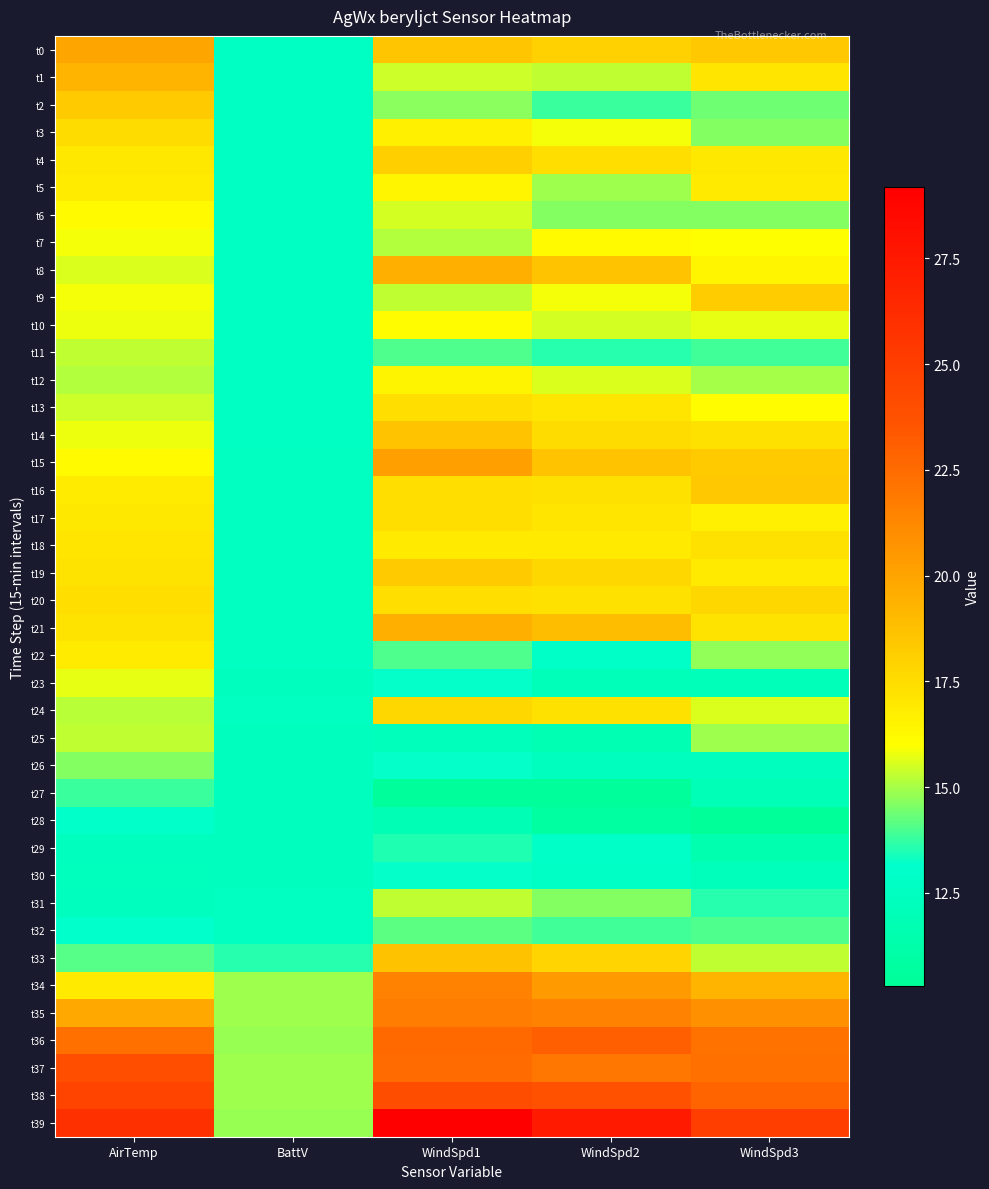

Reading left to right, extract all data points from this chart.

t0: AirTemp=19.9	BattV=12.7	WindSpd1=18.5	WindSpd2=18.0	WindSpd3=18.4
t1: AirTemp=19.3	BattV=12.7	WindSpd1=15.4	WindSpd2=15.3	WindSpd3=17.1
t2: AirTemp=18.3	BattV=12.7	WindSpd1=14.7	WindSpd2=13.8	WindSpd3=14.4
t3: AirTemp=17.5	BattV=12.7	WindSpd1=16.6	WindSpd2=15.9	WindSpd3=14.6
t4: AirTemp=17.0	BattV=12.7	WindSpd1=18.1	WindSpd2=17.4	WindSpd3=17.0
t5: AirTemp=16.8	BattV=12.7	WindSpd1=16.4	WindSpd2=14.9	WindSpd3=16.9
t6: AirTemp=16.2	BattV=12.7	WindSpd1=15.5	WindSpd2=14.6	WindSpd3=14.6
t7: AirTemp=15.9	BattV=12.7	WindSpd1=15.1	WindSpd2=16.2	WindSpd3=16.0
t8: AirTemp=15.6	BattV=12.7	WindSpd1=19.5	WindSpd2=18.6	WindSpd3=16.4
t9: AirTemp=15.9	BattV=12.7	WindSpd1=15.3	WindSpd2=15.9	WindSpd3=18.2
t10: AirTemp=15.8	BattV=12.7	WindSpd1=16.1	WindSpd2=15.5	WindSpd3=15.7
t11: AirTemp=15.3	BattV=12.6	WindSpd1=14.0	WindSpd2=13.6	WindSpd3=13.9
t12: AirTemp=15.1	BattV=12.6	WindSpd1=16.5	WindSpd2=15.6	WindSpd3=15.0
t13: AirTemp=15.4	BattV=12.6	WindSpd1=17.4	WindSpd2=17.1	WindSpd3=16.1
t14: AirTemp=15.8	BattV=12.6	WindSpd1=18.6	WindSpd2=17.5	WindSpd3=17.3
t15: AirTemp=16.2	BattV=12.6	WindSpd1=20.2	WindSpd2=18.6	WindSpd3=18.3
t16: AirTemp=16.8	BattV=12.6	WindSpd1=17.4	WindSpd2=17.3	WindSpd3=18.4
t17: AirTemp=17.0	BattV=12.6	WindSpd1=17.4	WindSpd2=17.1	WindSpd3=16.7
t18: AirTemp=17.1	BattV=12.6	WindSpd1=16.9	WindSpd2=16.9	WindSpd3=17.3
t19: AirTemp=17.2	BattV=12.5	WindSpd1=18.3	WindSpd2=17.7	WindSpd3=16.9
t20: AirTemp=17.4	BattV=12.5	WindSpd1=17.4	WindSpd2=17.3	WindSpd3=17.7
t21: AirTemp=17.2	BattV=12.5	WindSpd1=19.5	WindSpd2=18.9	WindSpd3=17.2
t22: AirTemp=16.8	BattV=12.5	WindSpd1=14.0	WindSpd2=12.9	WindSpd3=14.8
t23: AirTemp=15.7	BattV=12.5	WindSpd1=13.2	WindSpd2=12.1	WindSpd3=12.1
t24: AirTemp=15.2	BattV=12.5	WindSpd1=17.7	WindSpd2=17.3	WindSpd3=15.6
t25: AirTemp=15.3	BattV=12.5	WindSpd1=12.2	WindSpd2=11.8	WindSpd3=14.9
t26: AirTemp=14.6	BattV=12.5	WindSpd1=13.2	WindSpd2=12.5	WindSpd3=12.4
t27: AirTemp=13.8	BattV=12.5	WindSpd1=10.5	WindSpd2=10.5	WindSpd3=12.0
t28: AirTemp=13.0	BattV=12.5	WindSpd1=11.9	WindSpd2=10.8	WindSpd3=10.3
t29: AirTemp=12.4	BattV=12.5	WindSpd1=13.5	WindSpd2=12.9	WindSpd3=11.6
t30: AirTemp=12.3	BattV=12.5	WindSpd1=13.2	WindSpd2=12.8	WindSpd3=12.2
t31: AirTemp=12.5	BattV=12.5	WindSpd1=15.3	WindSpd2=14.6	WindSpd3=13.6
t32: AirTemp=13.1	BattV=12.6	WindSpd1=14.2	WindSpd2=13.9	WindSpd3=14.0
t33: AirTemp=14.1	BattV=13.6	WindSpd1=18.7	WindSpd2=17.9	WindSpd3=15.3
t34: AirTemp=16.9	BattV=14.9	WindSpd1=21.5	WindSpd2=20.4	WindSpd3=19.3
t35: AirTemp=19.8	BattV=14.9	WindSpd1=21.7	WindSpd2=21.5	WindSpd3=20.9
t36: AirTemp=22.3	BattV=14.9	WindSpd1=22.6	WindSpd2=23.0	WindSpd3=22.2
t37: AirTemp=23.9	BattV=14.9	WindSpd1=22.5	WindSpd2=22.0	WindSpd3=22.3
t38: AirTemp=24.6	BattV=14.9	WindSpd1=24.0	WindSpd2=23.8	WindSpd3=22.8
t39: AirTemp=25.9	BattV=14.9	WindSpd1=29.2	WindSpd2=27.4	WindSpd3=25.0